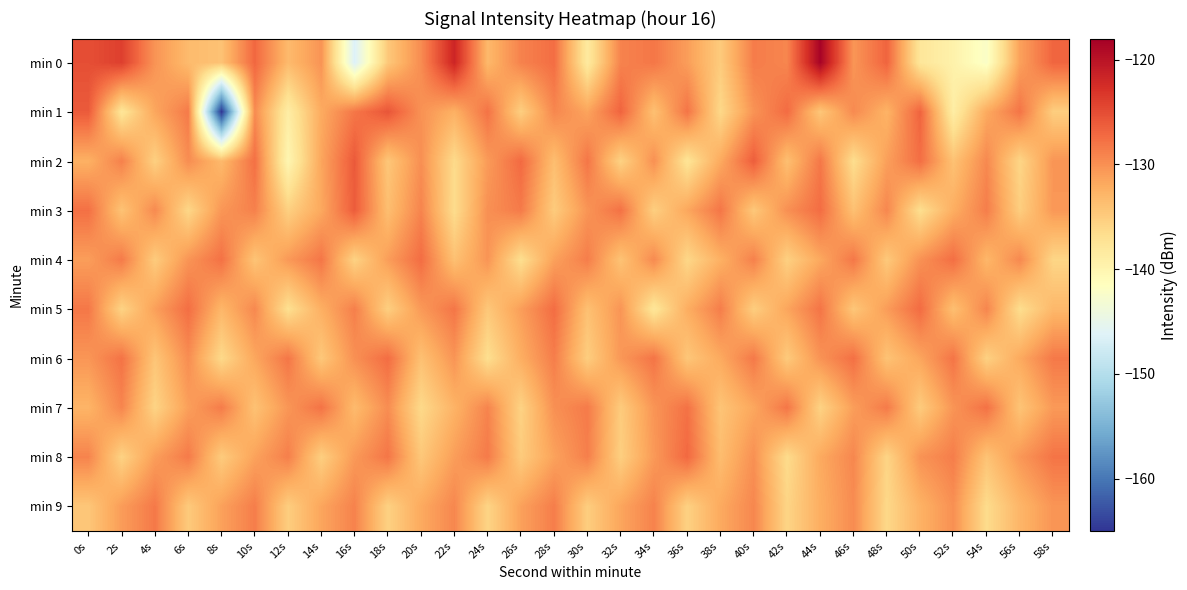

Count the number of data series in this chart.

10